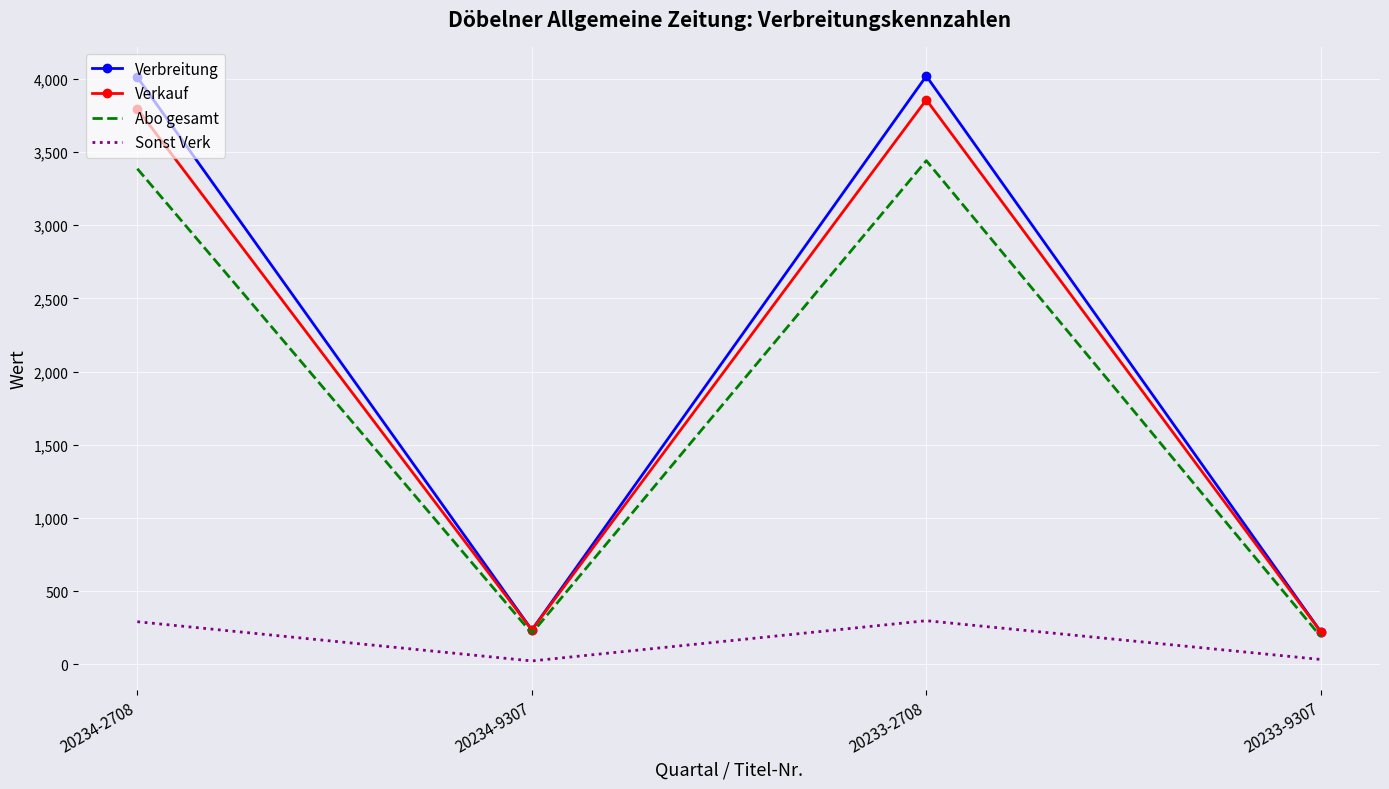

What position from the right is 20234-9307?

3